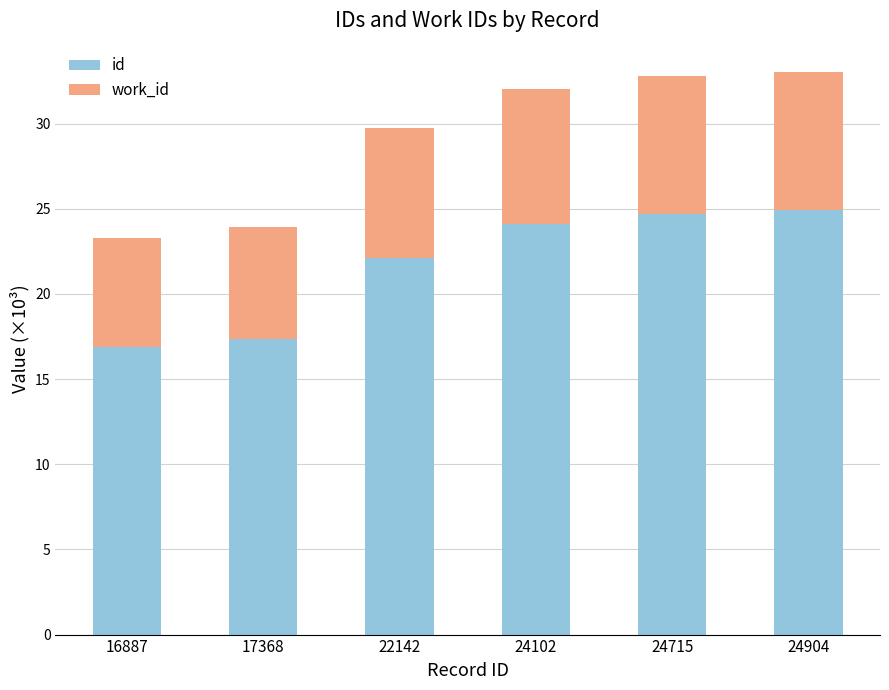

Which series has the widest spread of values?

id